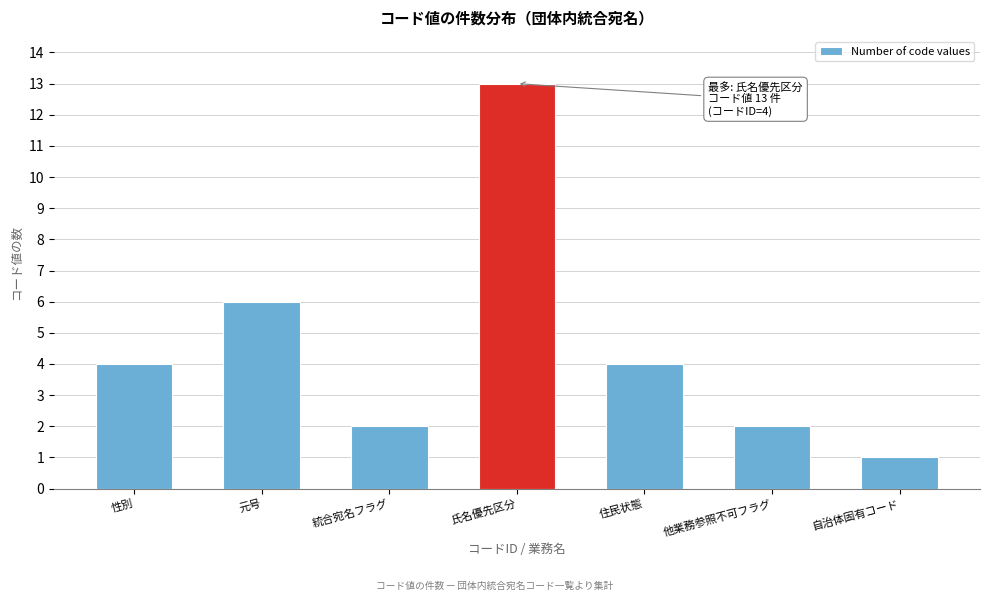

Reading right to left, list all the values displayed in this chart.

1	2	4	13	2	6	4